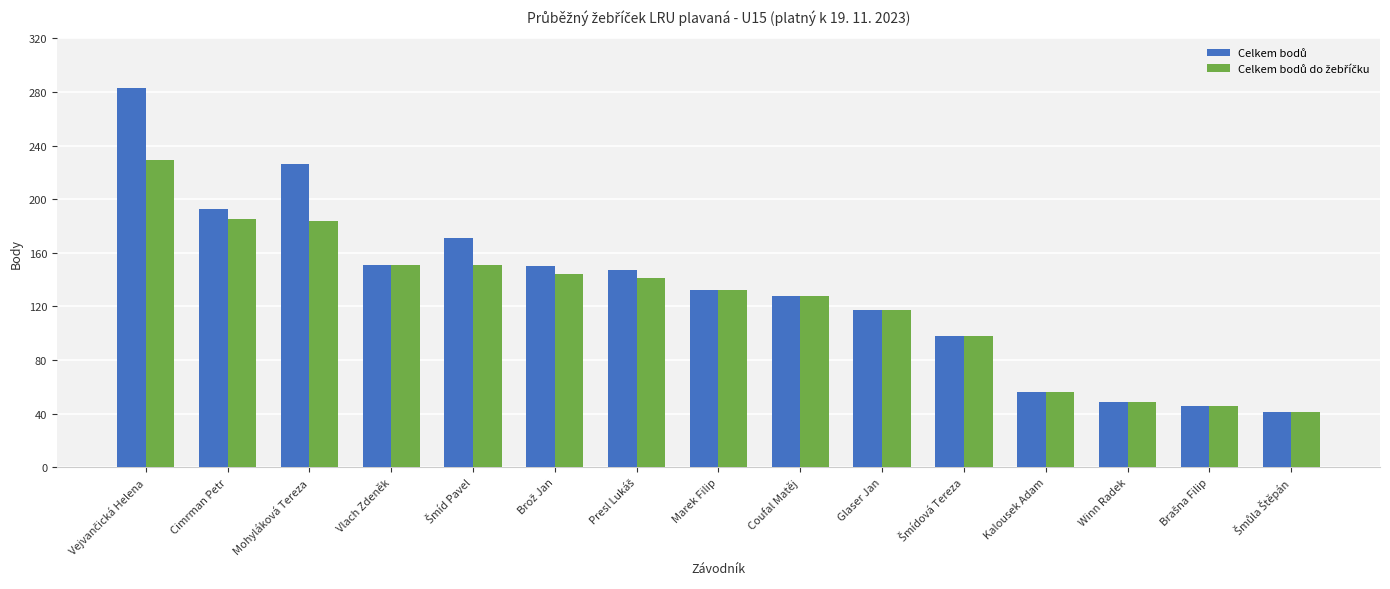

How many series are shown in this chart?

2